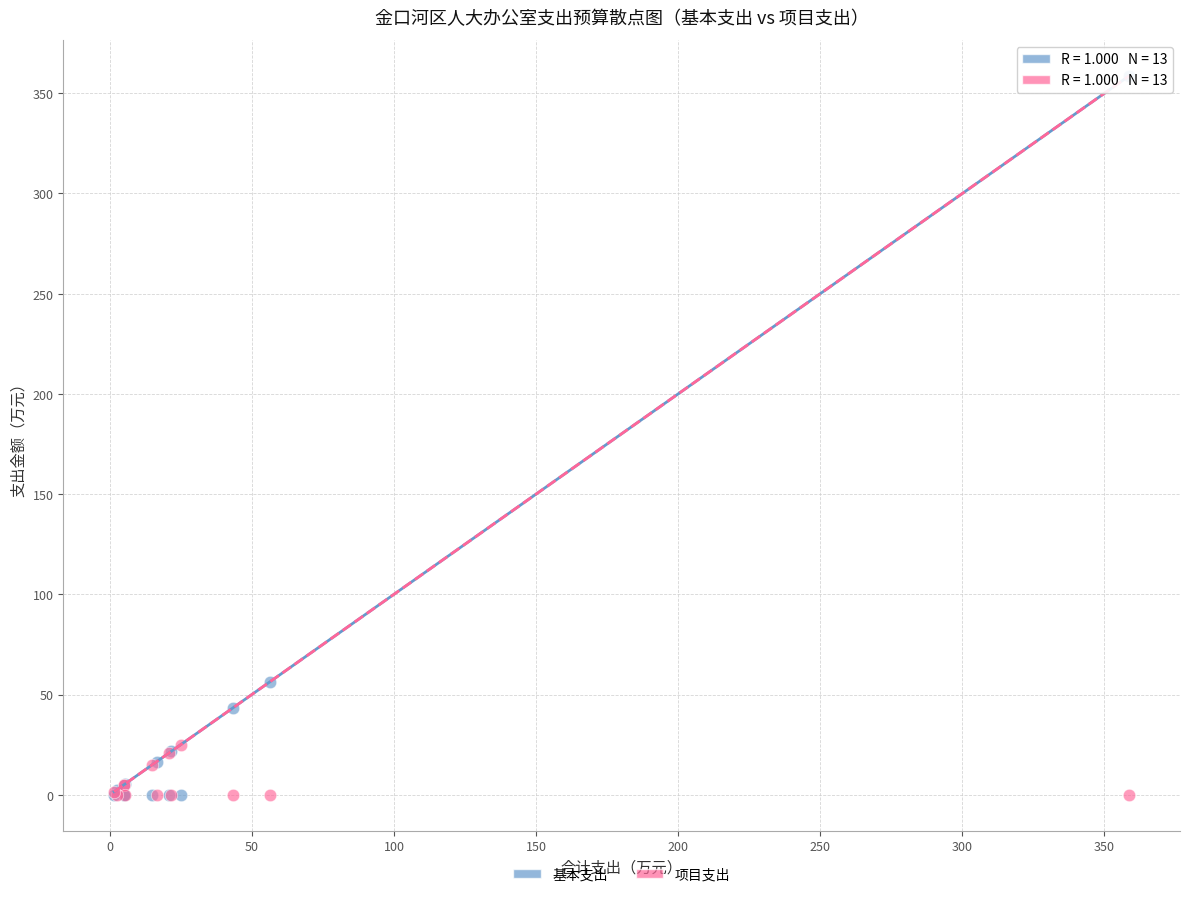

In the 基本支出 series, what Y value is closest to 179?

56.4